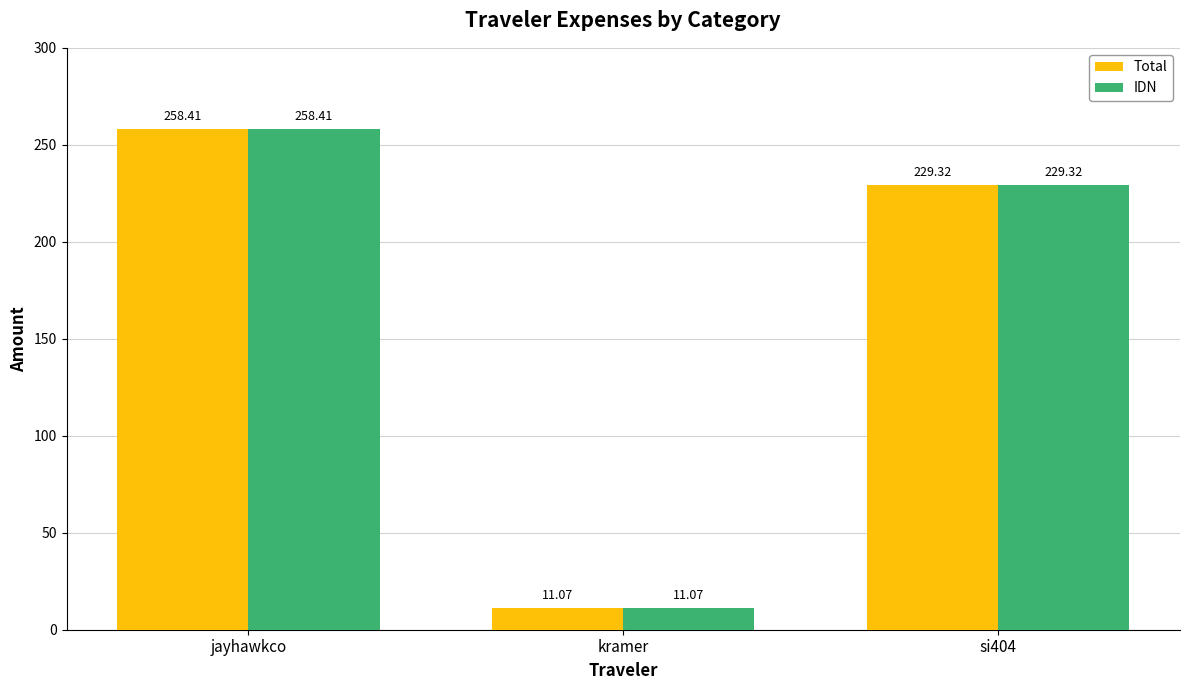

Where does the IDN series first go above 229?

jayhawkco